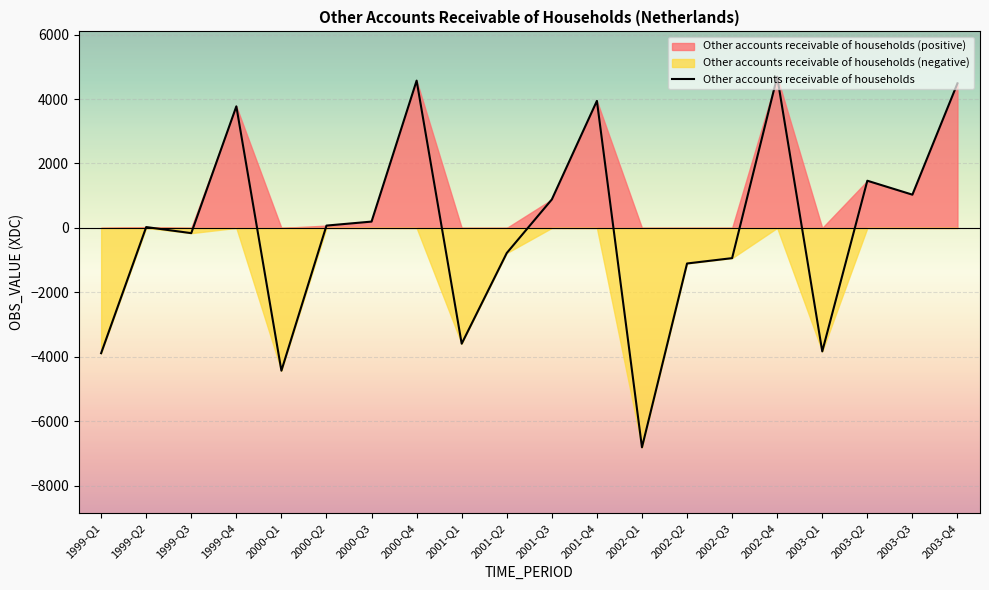

Reading left to right, extract all data points from this chart.

1999-Q1=-3891	1999-Q2=26	1999-Q3=-163	1999-Q4=3775	2000-Q1=-4434	2000-Q2=72	2000-Q3=196	2000-Q4=4574	2001-Q1=-3596	2001-Q2=-780	2001-Q3=884	2001-Q4=3945	2002-Q1=-6814	2002-Q2=-1105	2002-Q3=-939	2002-Q4=4694	2003-Q1=-3835	2003-Q2=1465	2003-Q3=1032	2003-Q4=4489